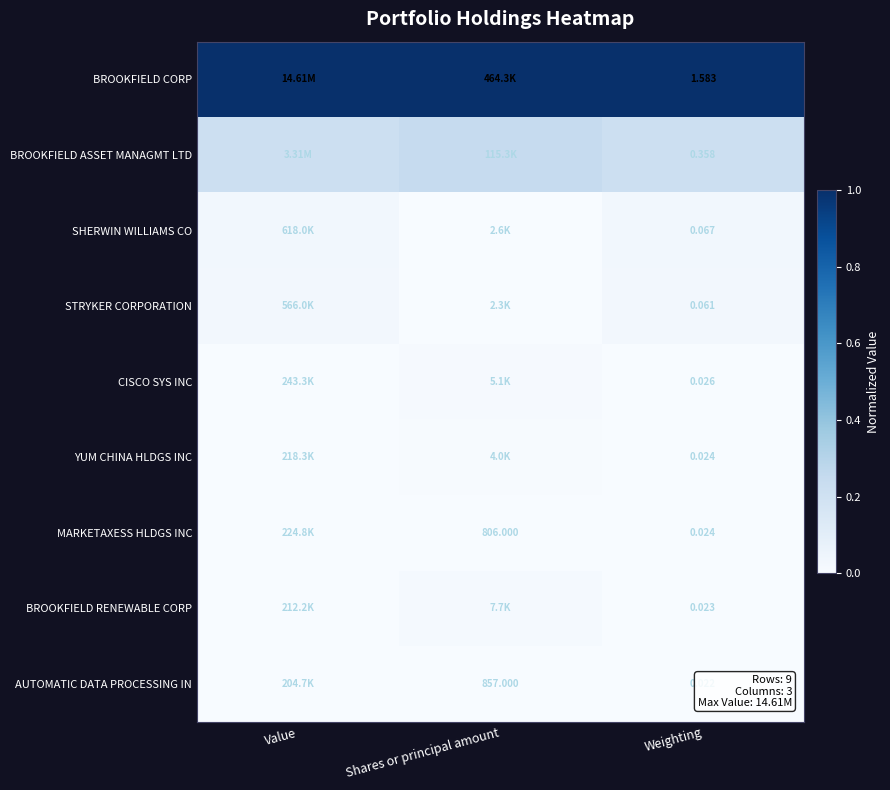

Is the value of YUM CHINA HLDGS INC at Weighting greater than the value of BROOKFIELD RENEWABLE CORP at Weighting?

Yes